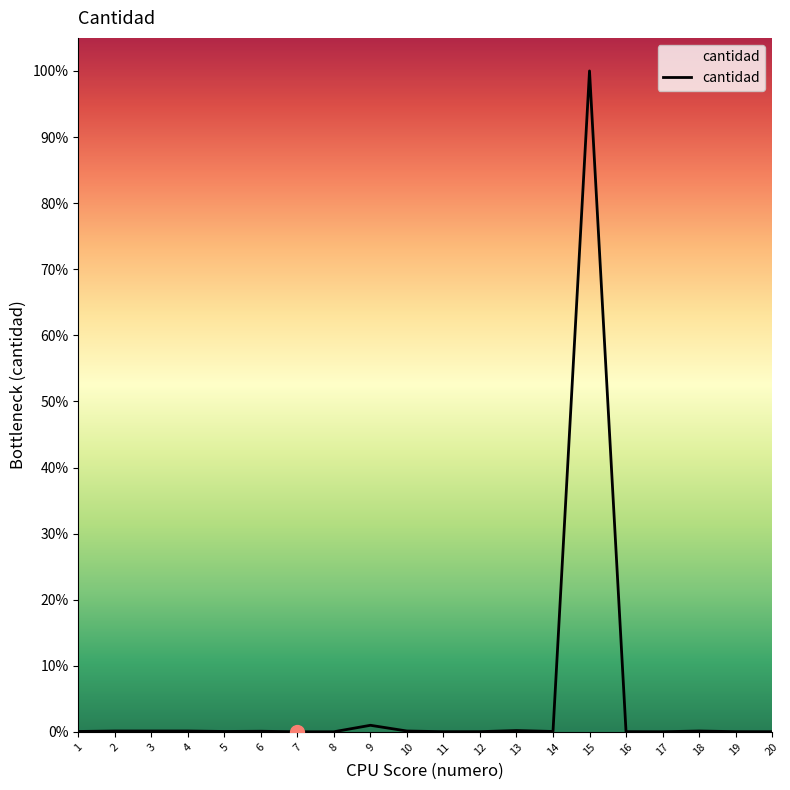

Does the chart display data point markers on the line(s)?

No